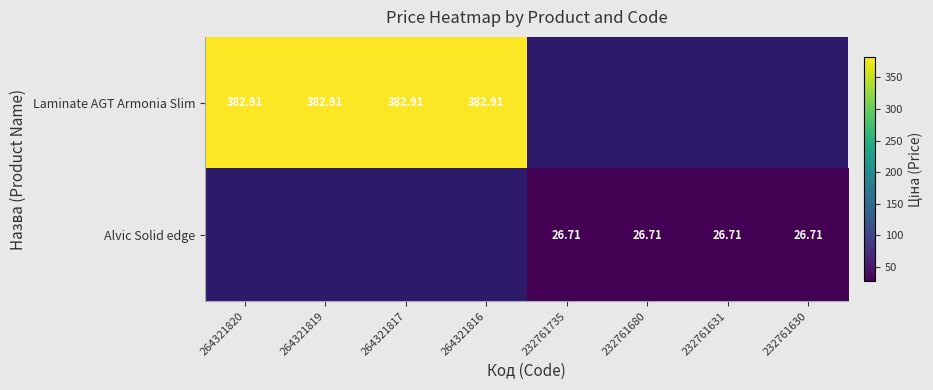

Is the value of Alvic Solid edge at 232761680 greater than the value of Laminate AGT Armonia Slim at 232761630?

No